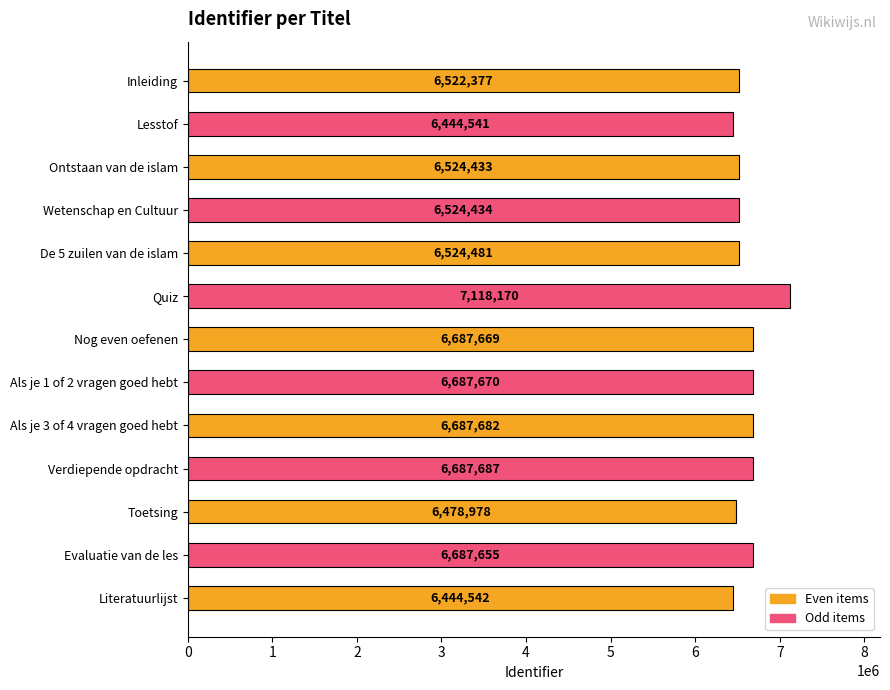

Rank the categories by value from highest to lowest.

Quiz, Verdiepende opdracht, Als je 3 of 4 vragen goed hebt, Als je 1 of 2 vragen goed hebt, Nog even oefenen, Evaluatie van de les, De 5 zuilen van de islam, Wetenschap en Cultuur, Ontstaan van de islam, Inleiding, Toetsing, Literatuurlijst, Lesstof